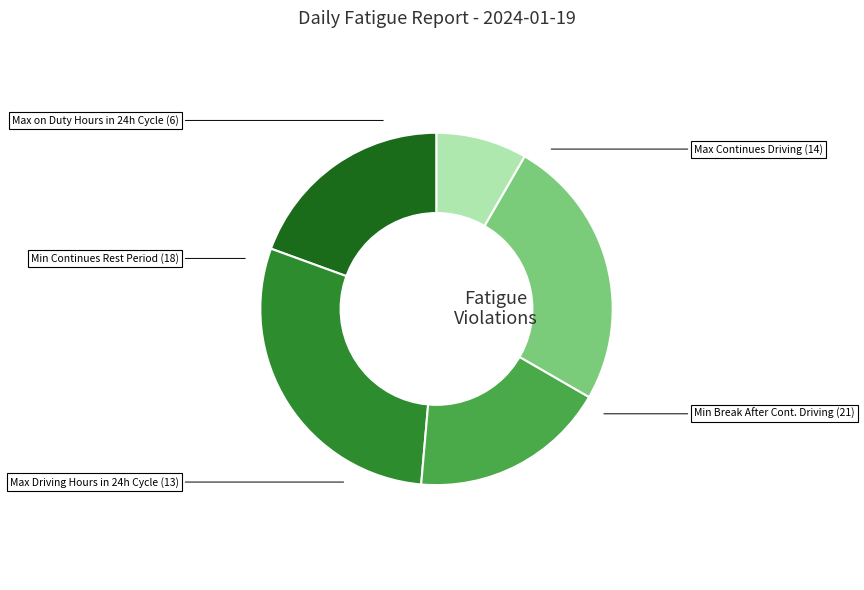

Is there any slice that represents more than half of the pie?

No